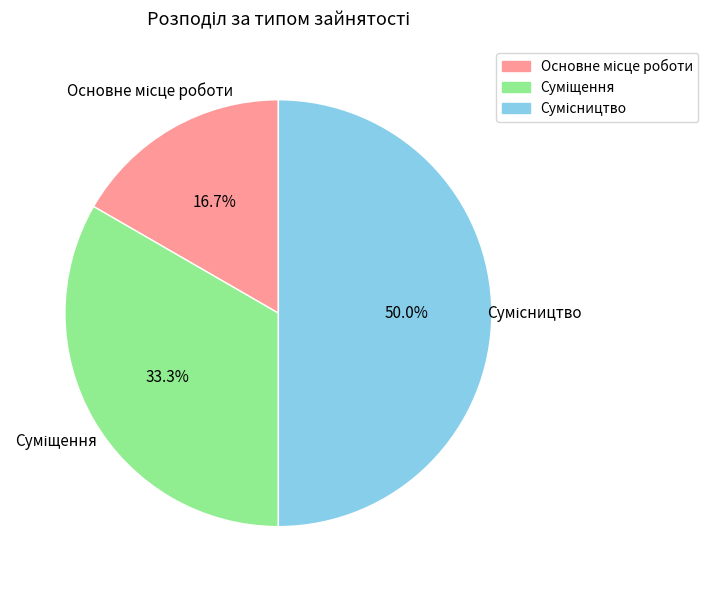

What percentage is NOT represented by Суміщення?

66.7%